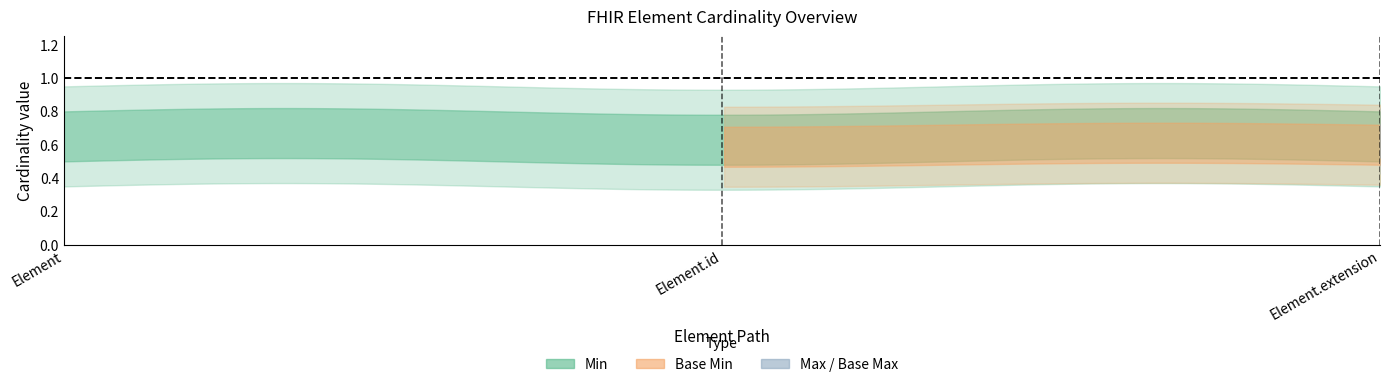

Where is Element Max nearest to the value 0?

Element